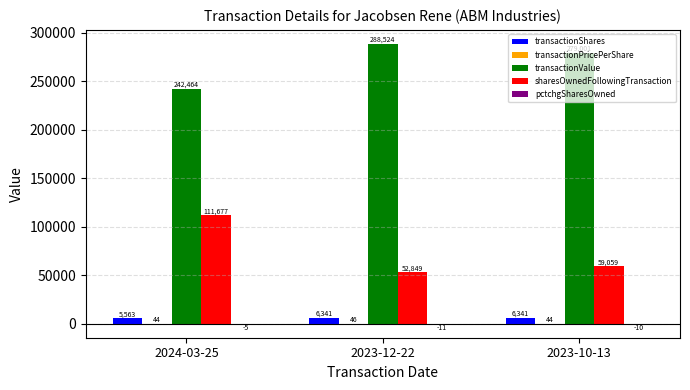

What is the maximum value for transactionValue?

288524.0